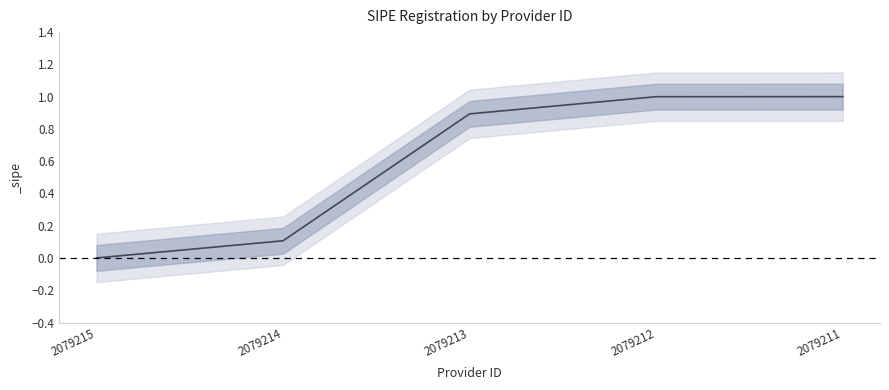

True or false: the data has more than 1 interior local peaks.

False